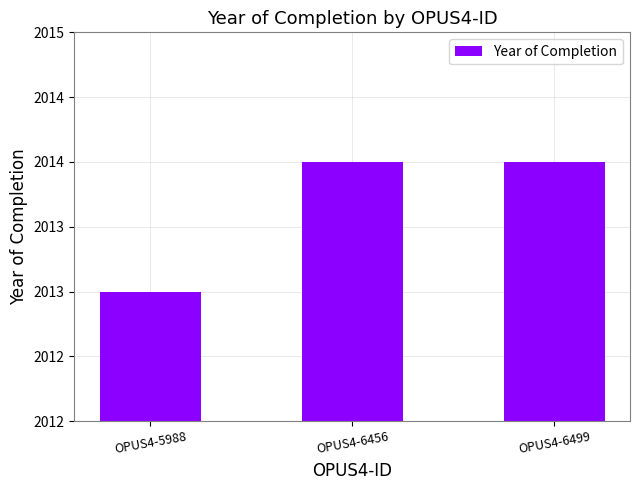

Does the chart contain any negative values?

No